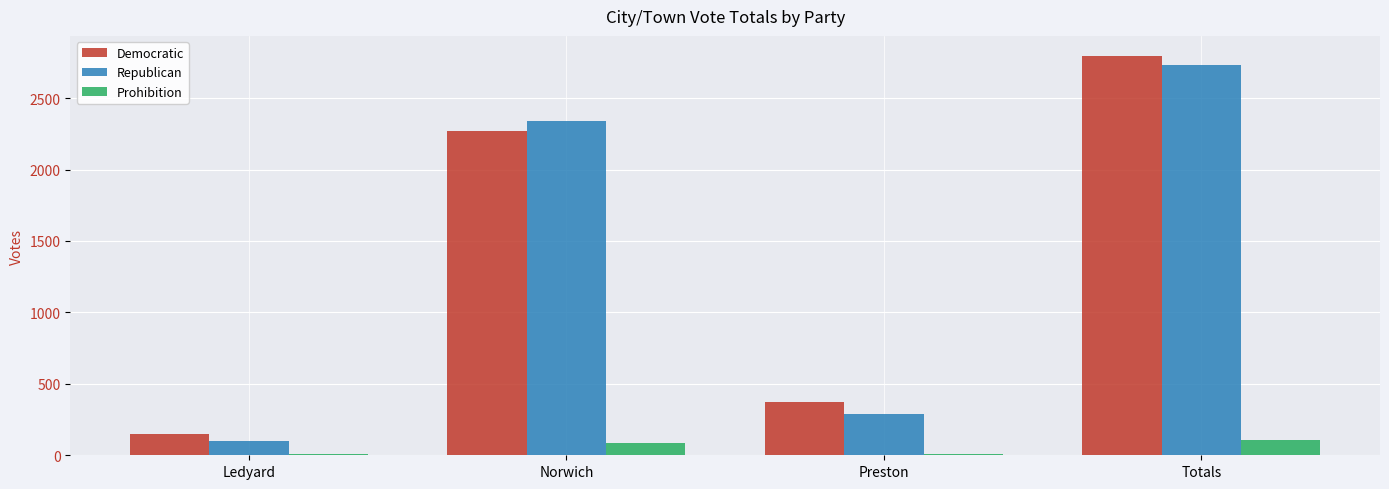

The Prohibition series shows 8 at Ledyard. True or false?

True